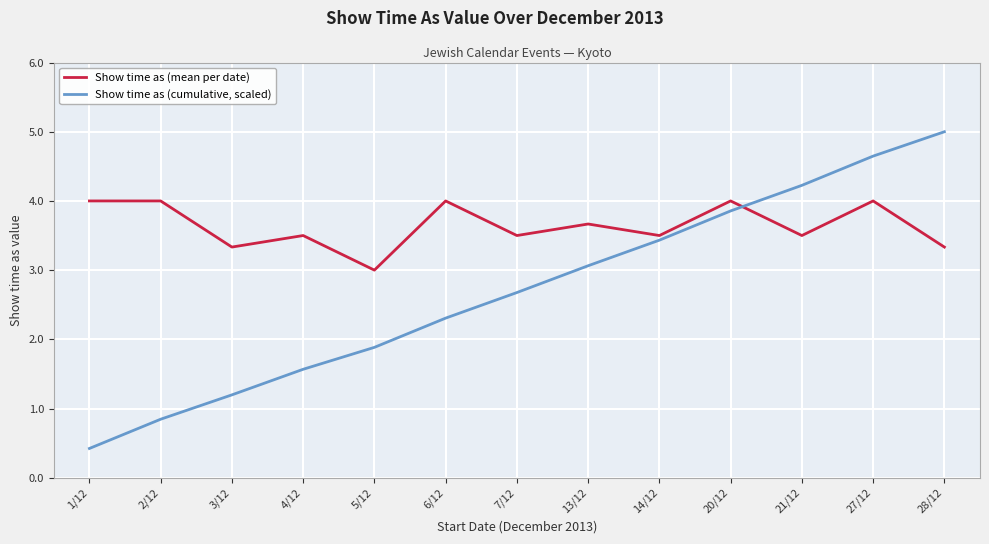

Count the number of categories in the chart.

13